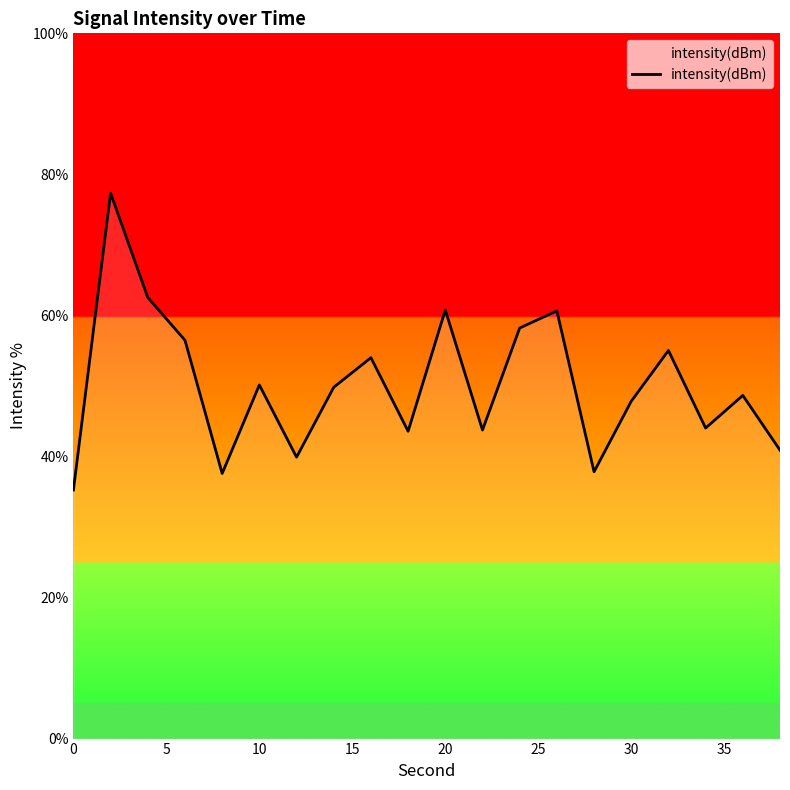

What is the smallest value displayed?

35.2